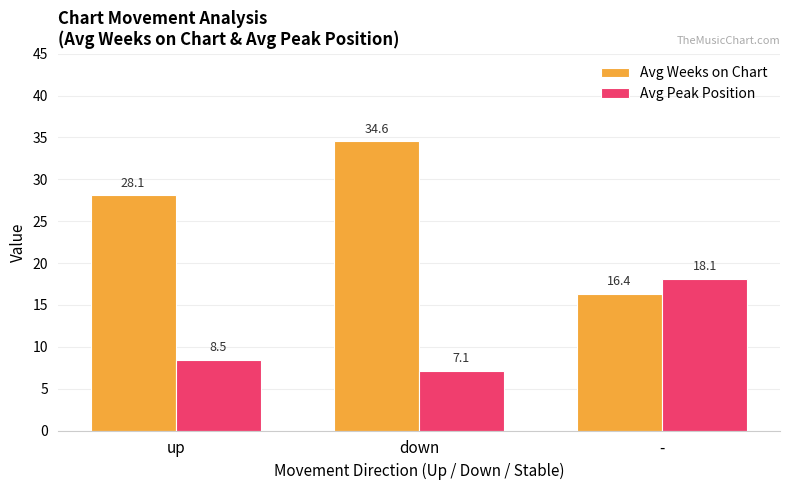

What is the average value of the Avg Peak Position series?

11.2